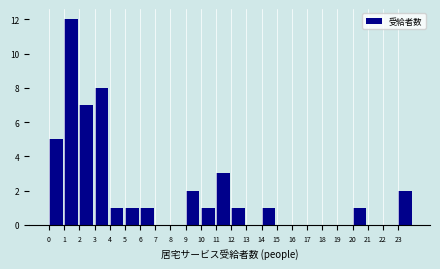

Reading right to left, what are all the values shown in this chart?

23=2	22=0	21=0	20=1	19=0	18=0	17=0	16=0	15=0	14=1	13=0	12=1	11=3	10=1	9=2	8=0	7=0	6=1	5=1	4=1	3=8	2=7	1=12	0=5